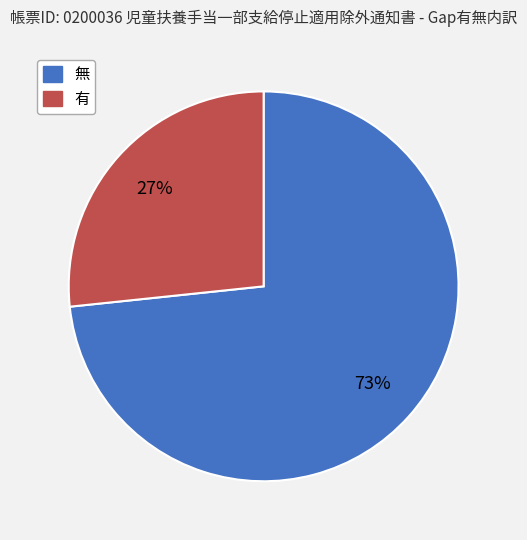

To the nearest percent, what is the average slice percentage?

50%